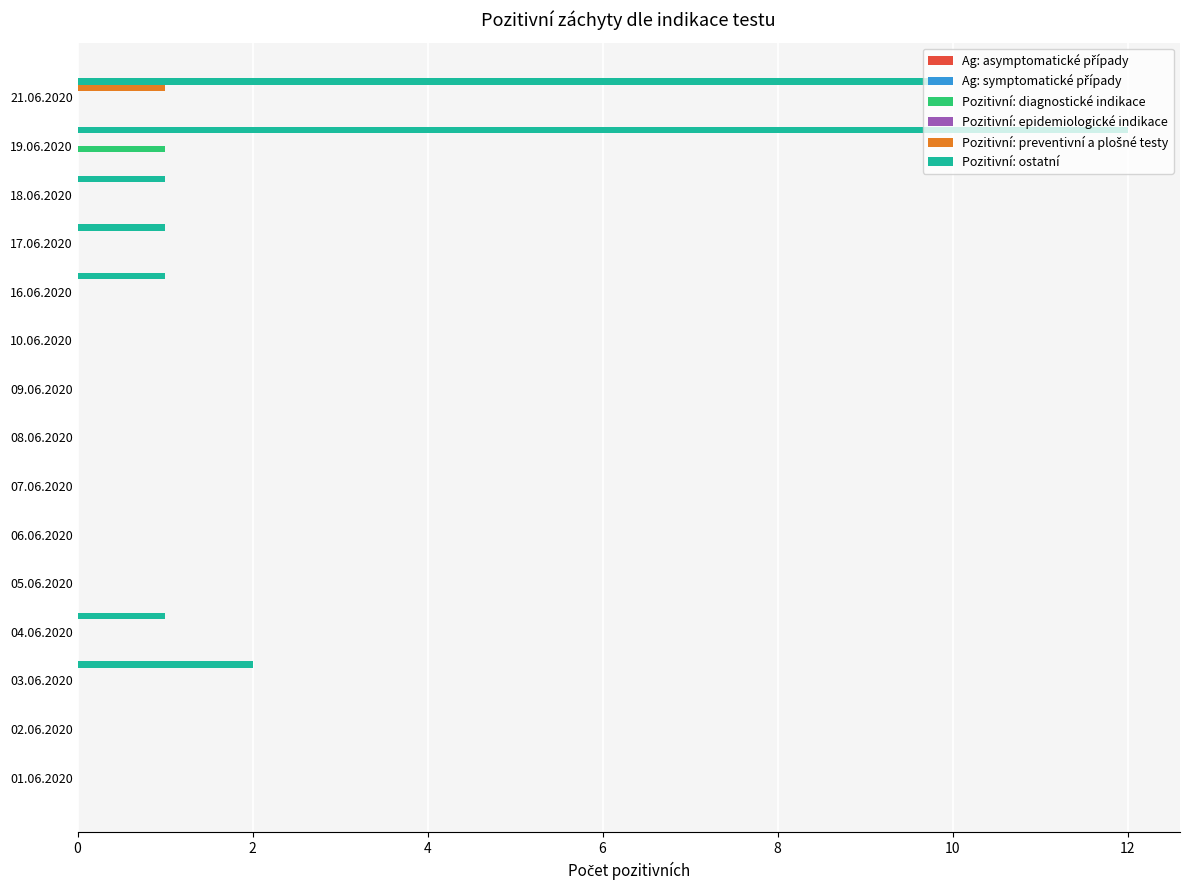

The Pozitivní: diagnostické indikace series shows 0 at 07.06.2020. True or false?

True